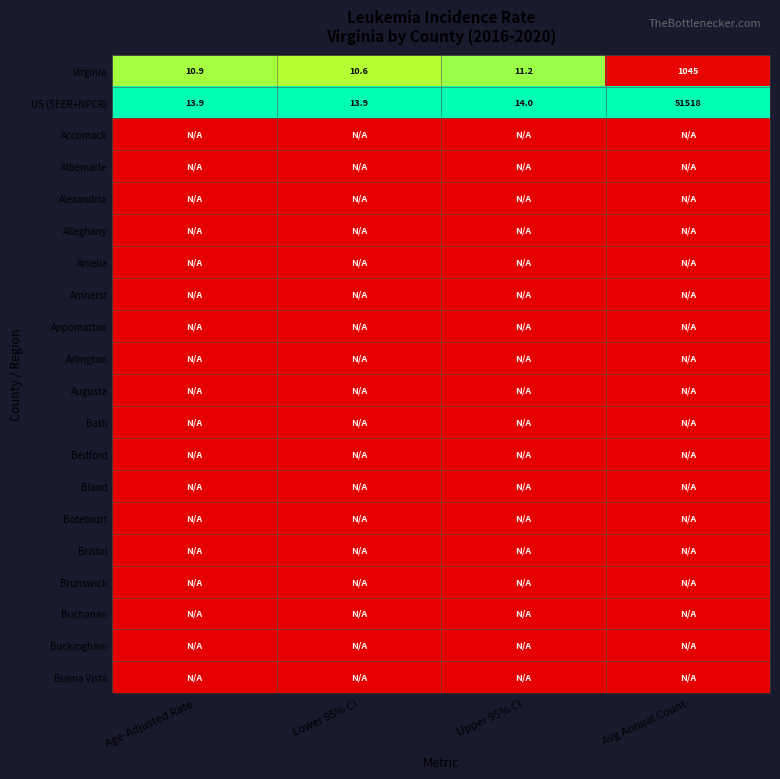

What is the difference between the maximum and minimum values in the US (SEER+NPCR) series?

51504.1